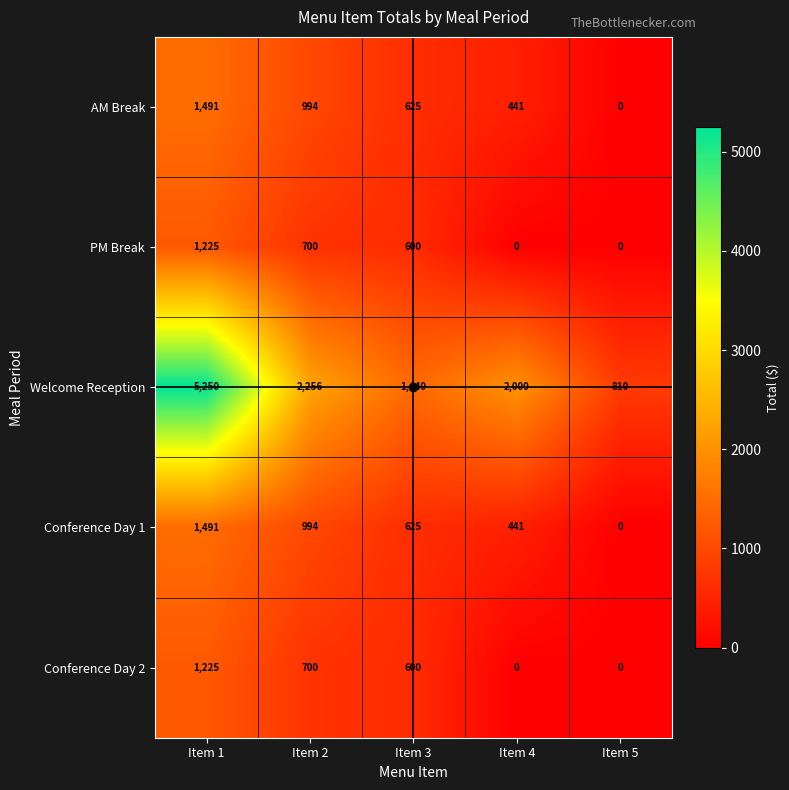

True or false: Conference Day 1 has a value of 360 at Item 3.

False